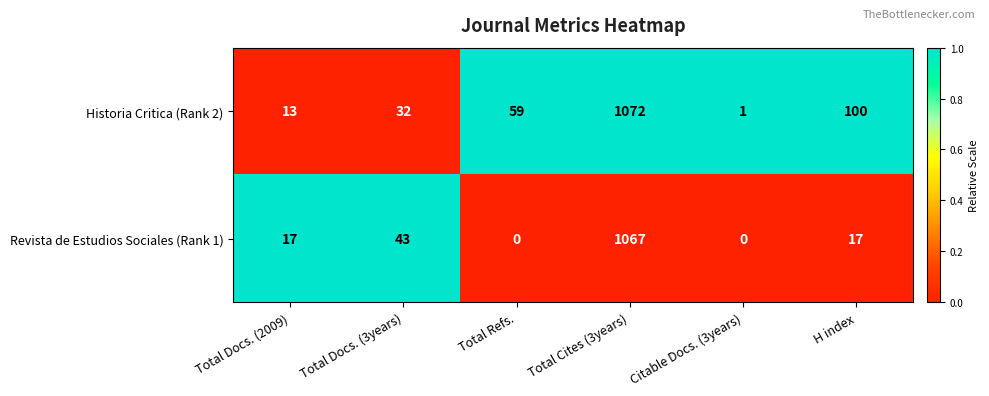

Which category has the highest value across all series?

Total Cites (3years)